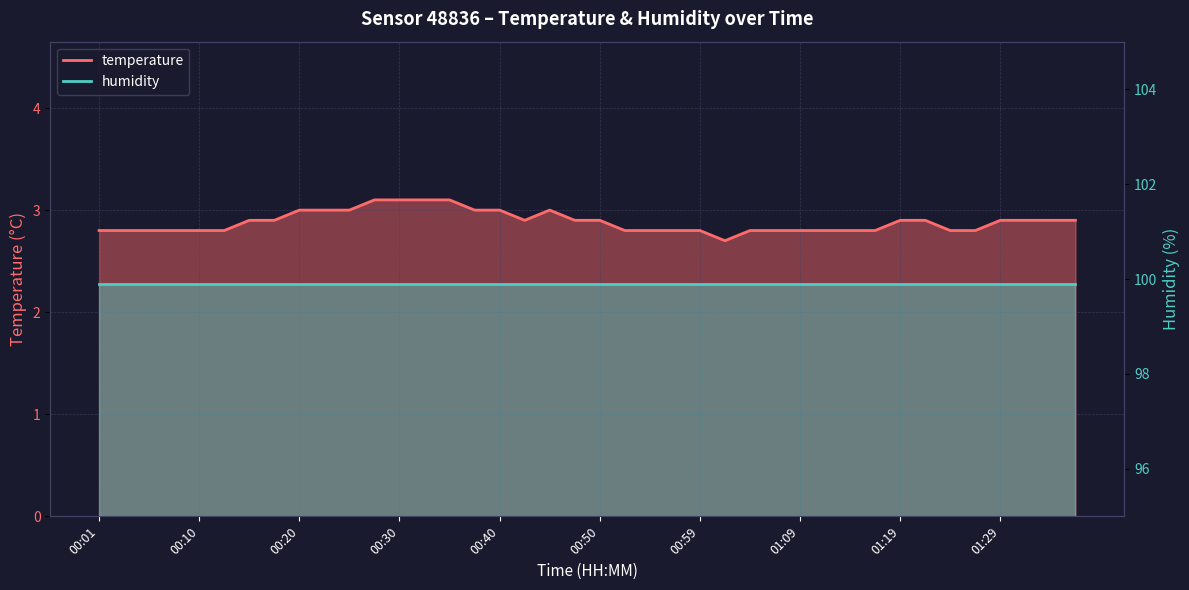

What is the maximum value shown in the chart?

3.1